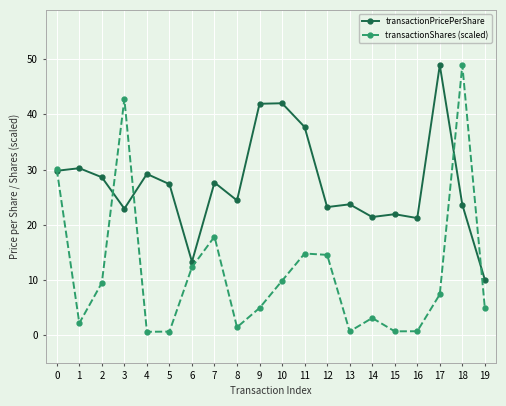

What is the approximate value of transactionPricePerShare at 17?

48.9